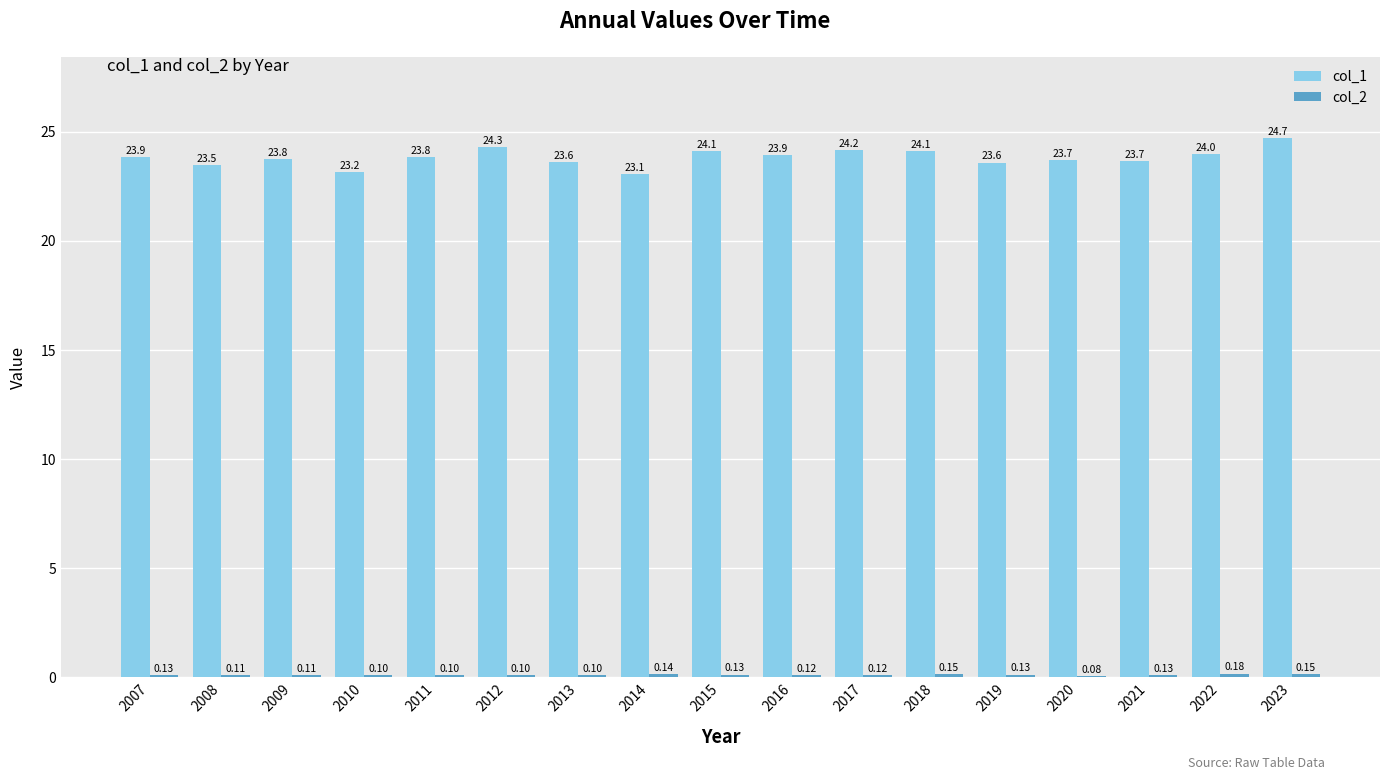

At which category does the chart reach its peak across all series?

2023